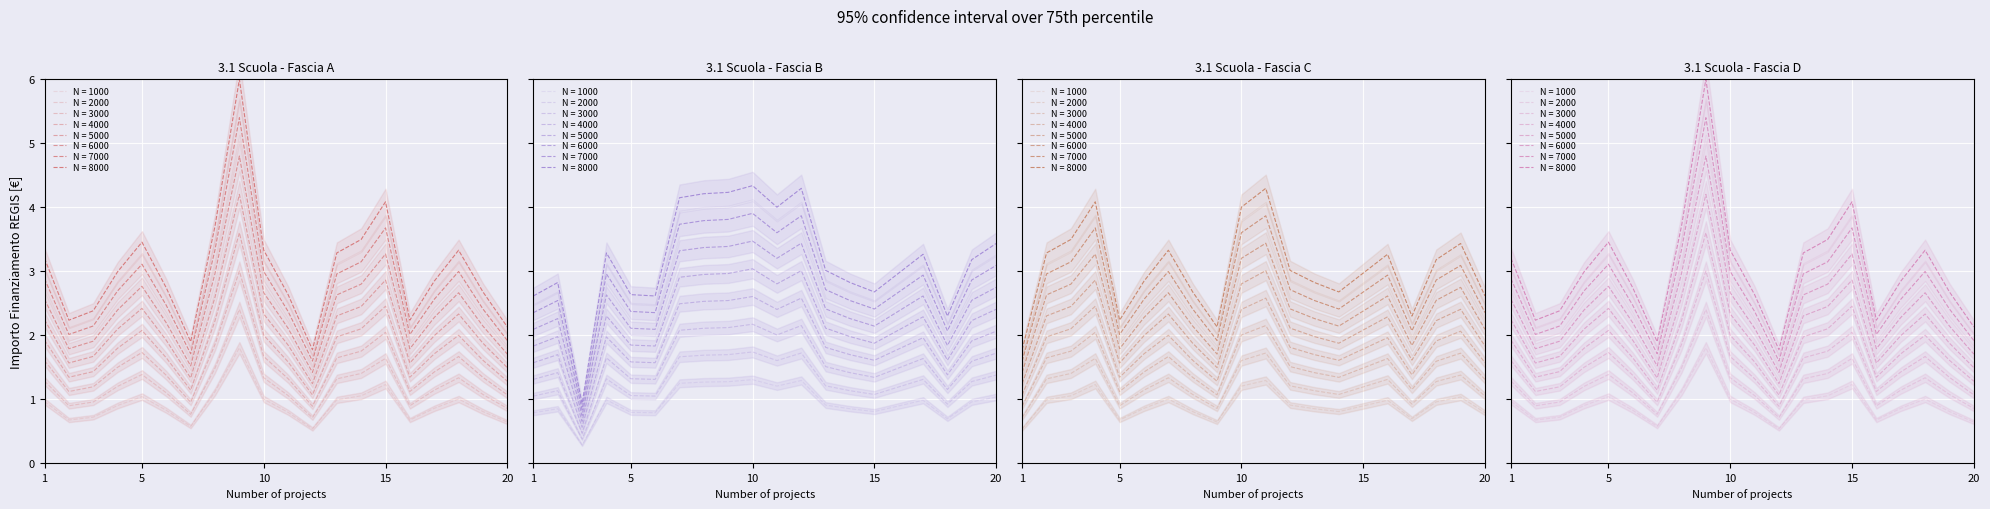

In 4.1, how many points are lower than both neighbors (excluding endpoints)?

4